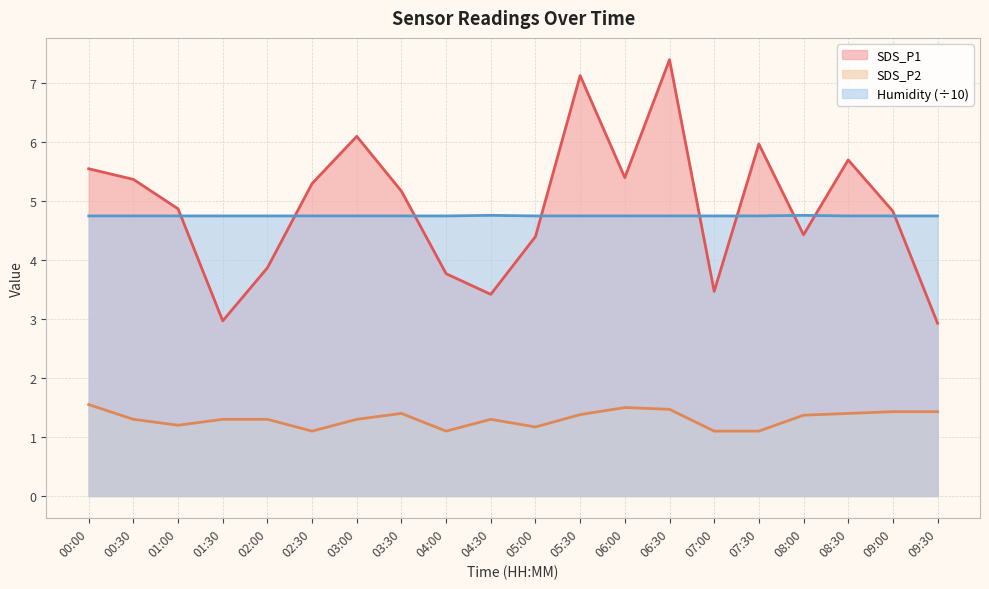

Count the number of categories in the chart.

20